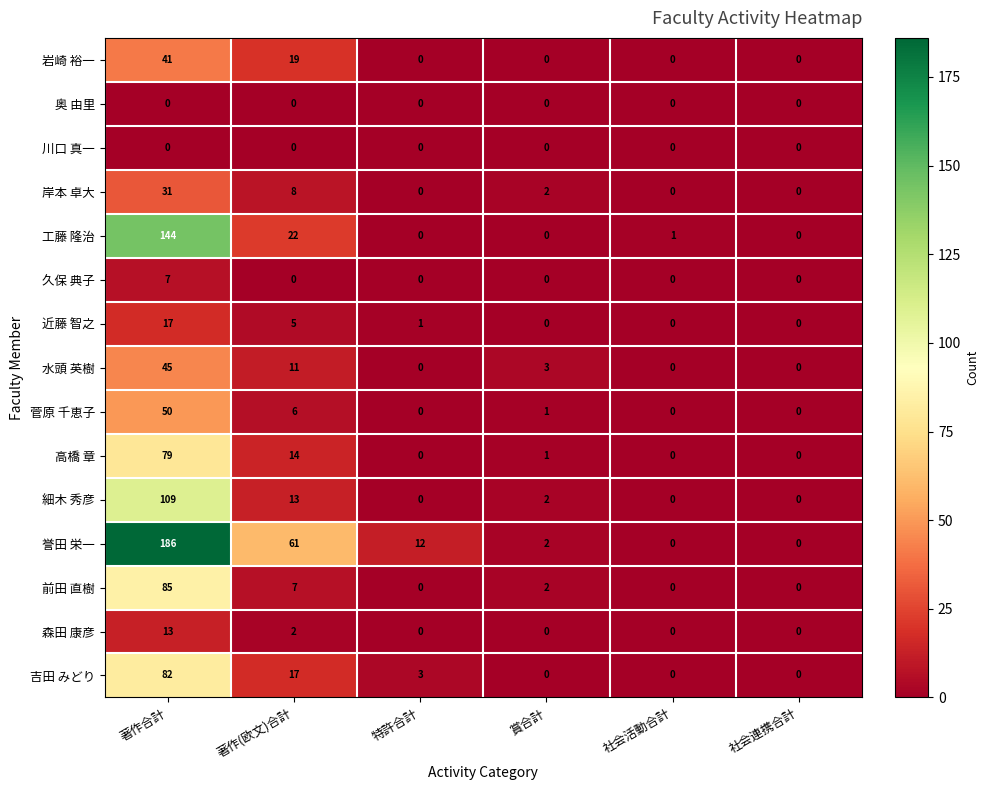

At how many categories does at least one series exceed 138?

1